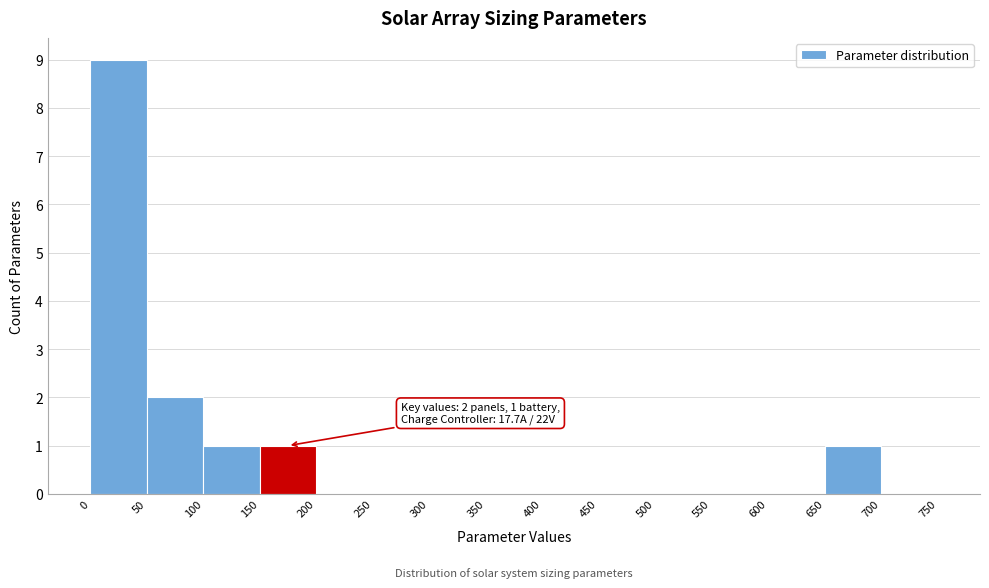

Which range on the x-axis has the tallest bar?

0 to 50